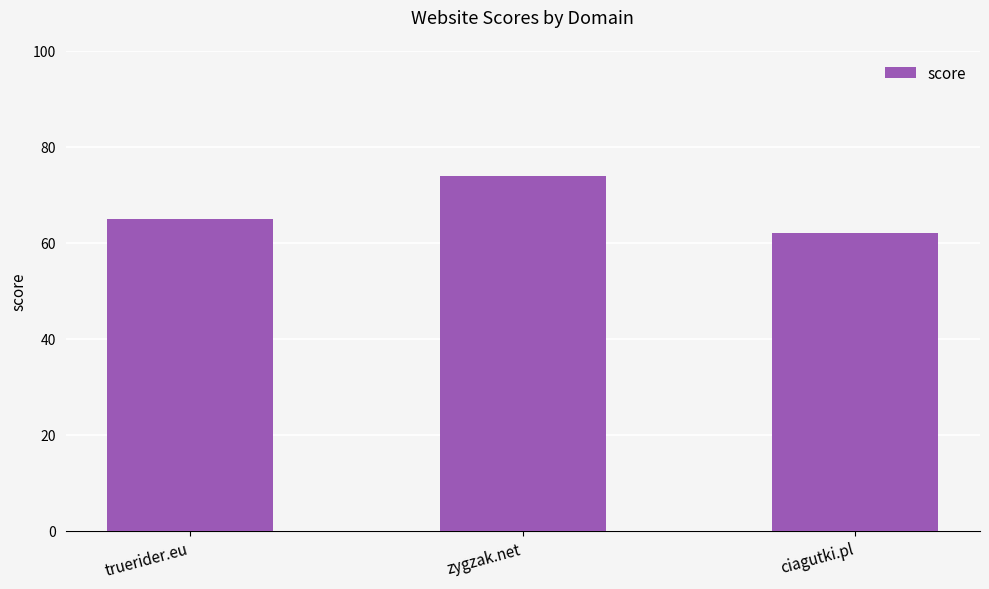

Reading left to right, what are all the values shown in this chart?

65	74	62